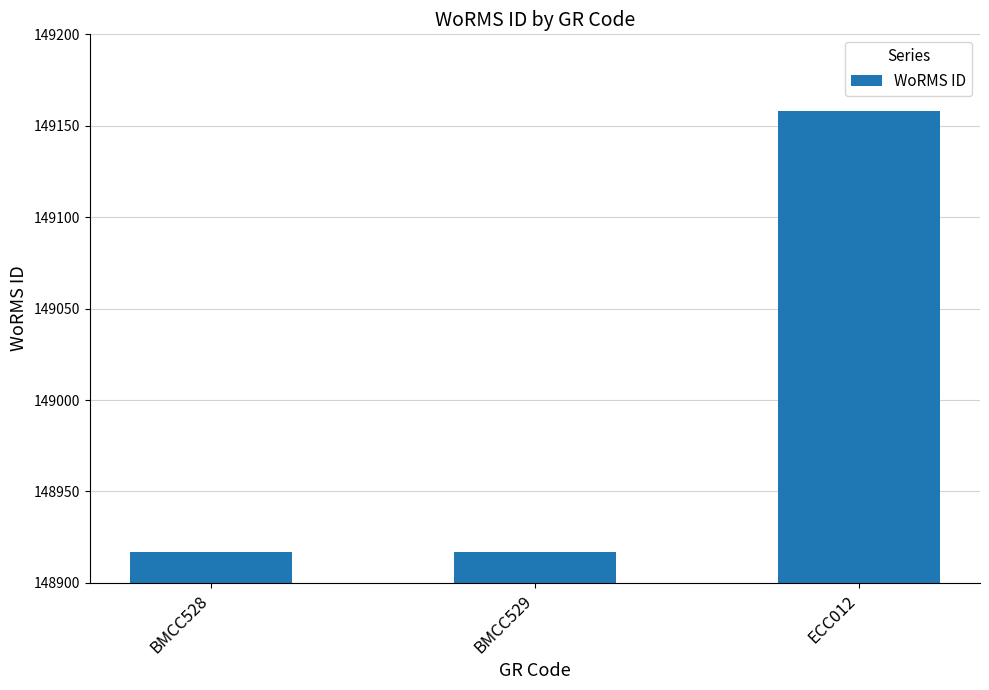

Which label corresponds to the largest value in the chart?

ECC012